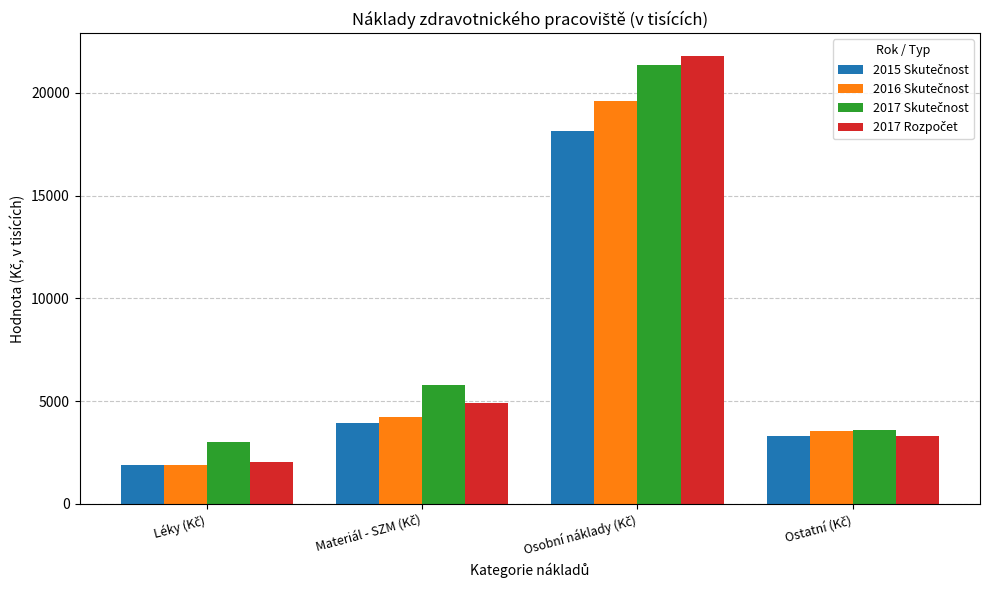

At how many categories does at least one series exceed 2552?

4